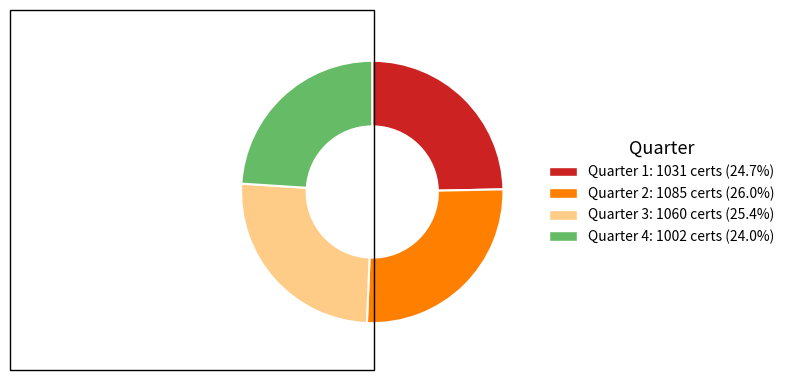

Approximately how many times larger is the value at Quarter 1 compared to Quarter 3?

1.0